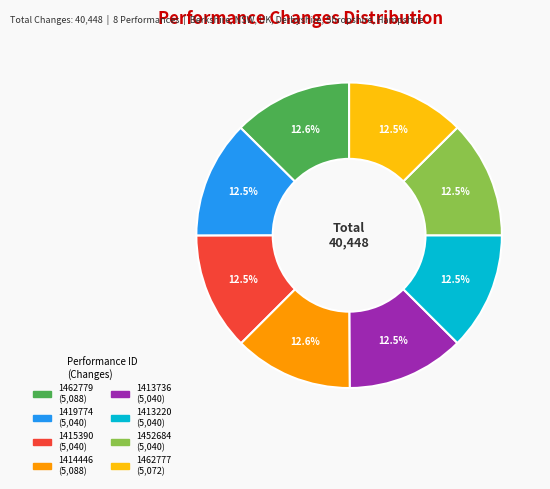

How many segments does this pie chart have?

8